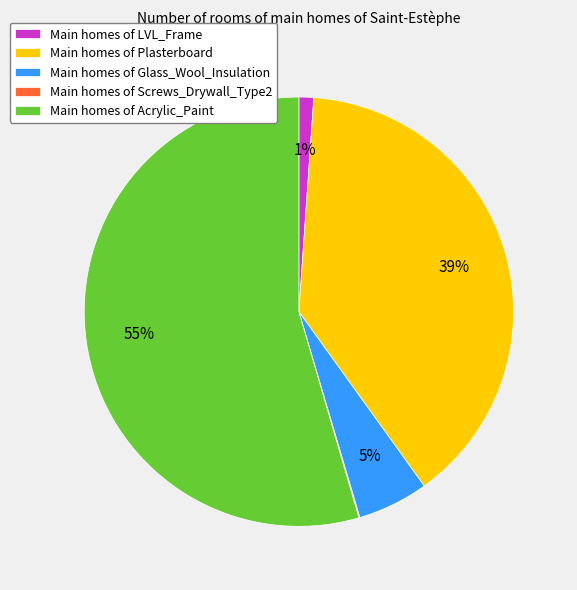

To the nearest percent, what is the combined percentage of Main homes of LVL_Frame and Main homes of Glass_Wool_Insulation?

6%